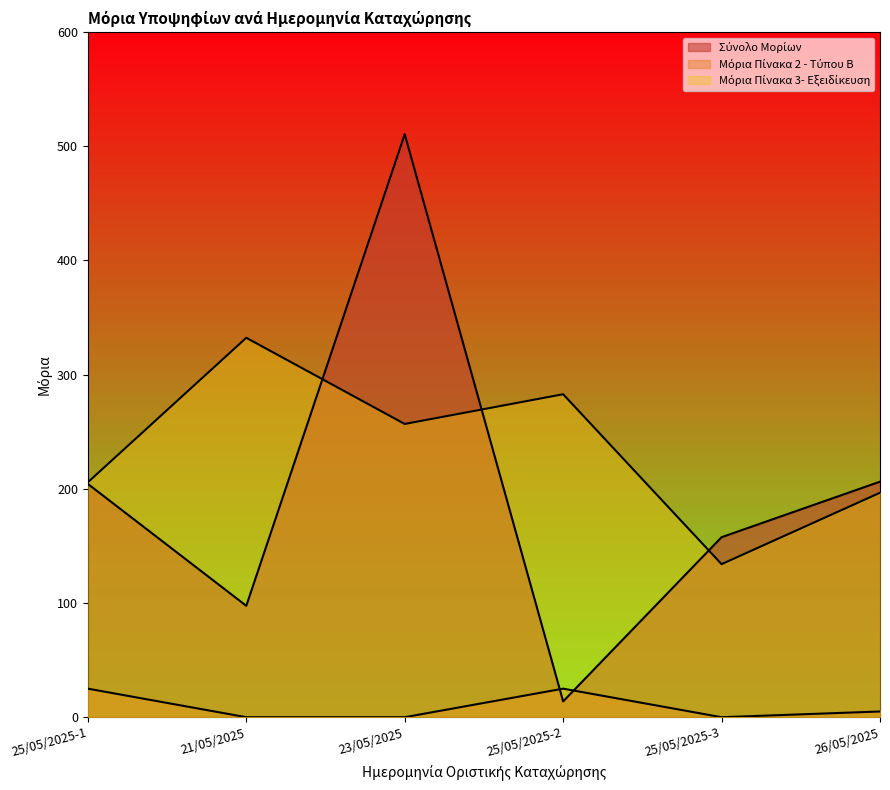

What is the maximum value for Μόρια Πίνακα 2 - Τύπου Β?

25.0